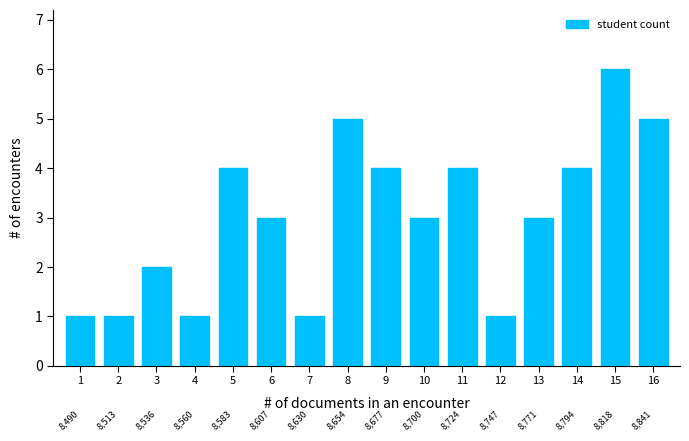

Reading left to right, list all the values displayed in this chart.

1=1	2=1	3=2	4=1	5=4	6=3	7=1	8=5	9=4	10=3	11=4	12=1	13=3	14=4	15=6	16=5